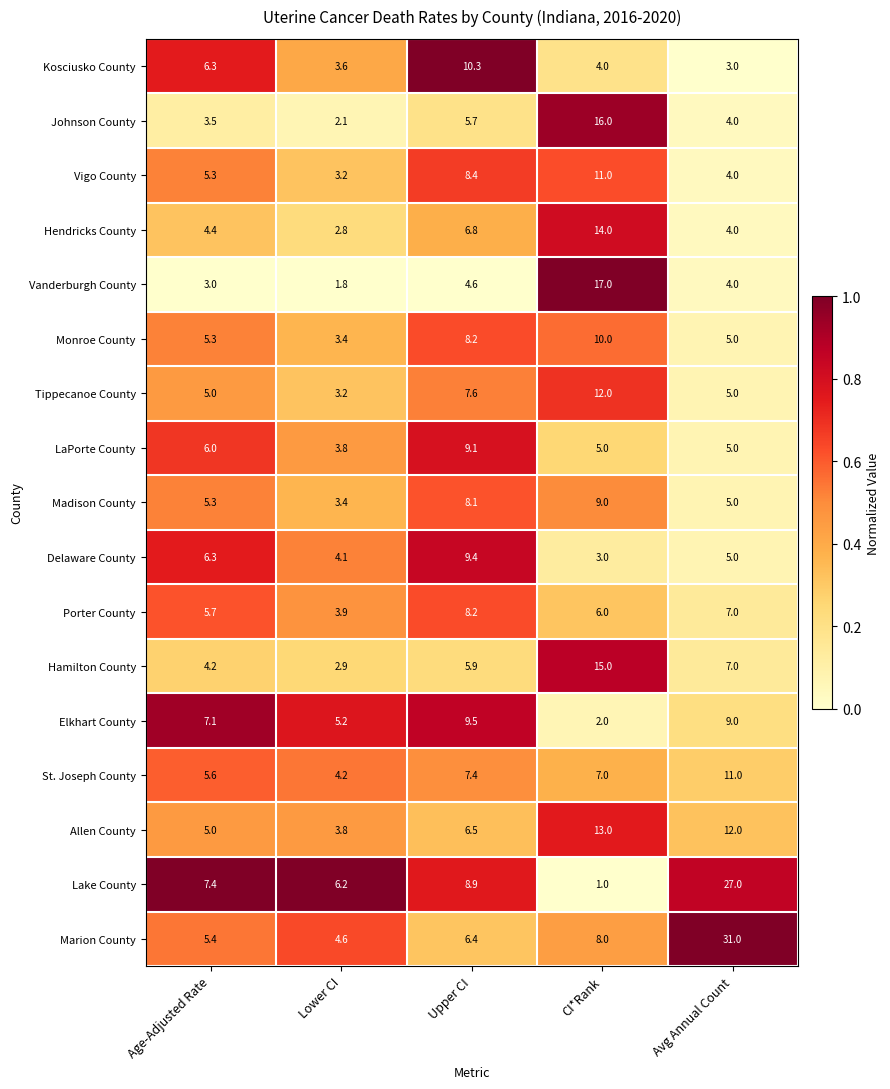

Where is Delaware County nearest to the value 6?

Age-Adjusted Rate